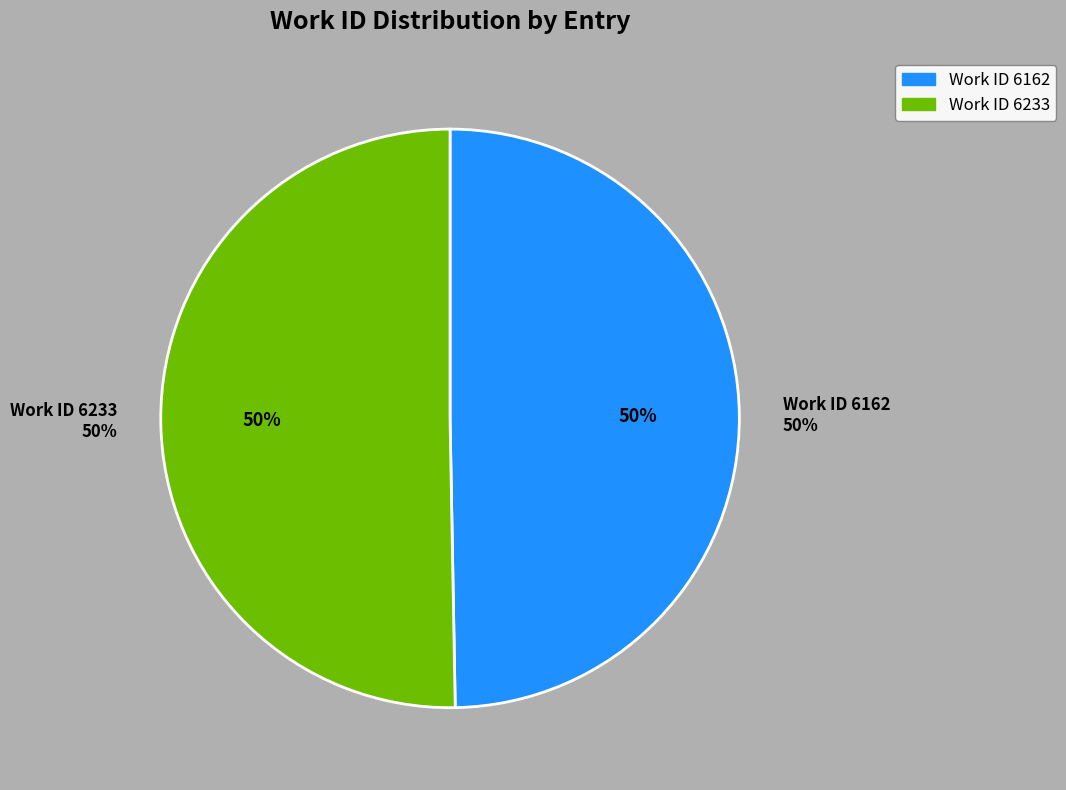

What is the ratio of the value at Work ID 6233 to the value at Work ID 6162?

1.0